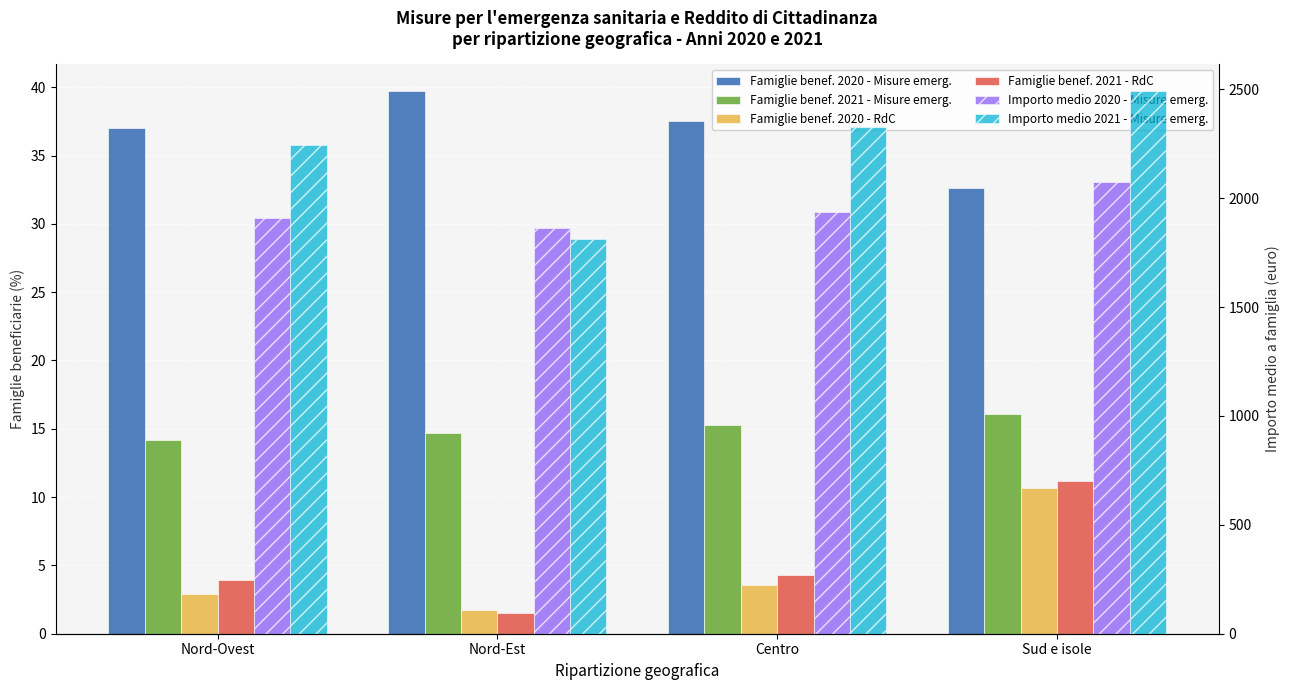

What is the total value across all series at Centro?

4323.7